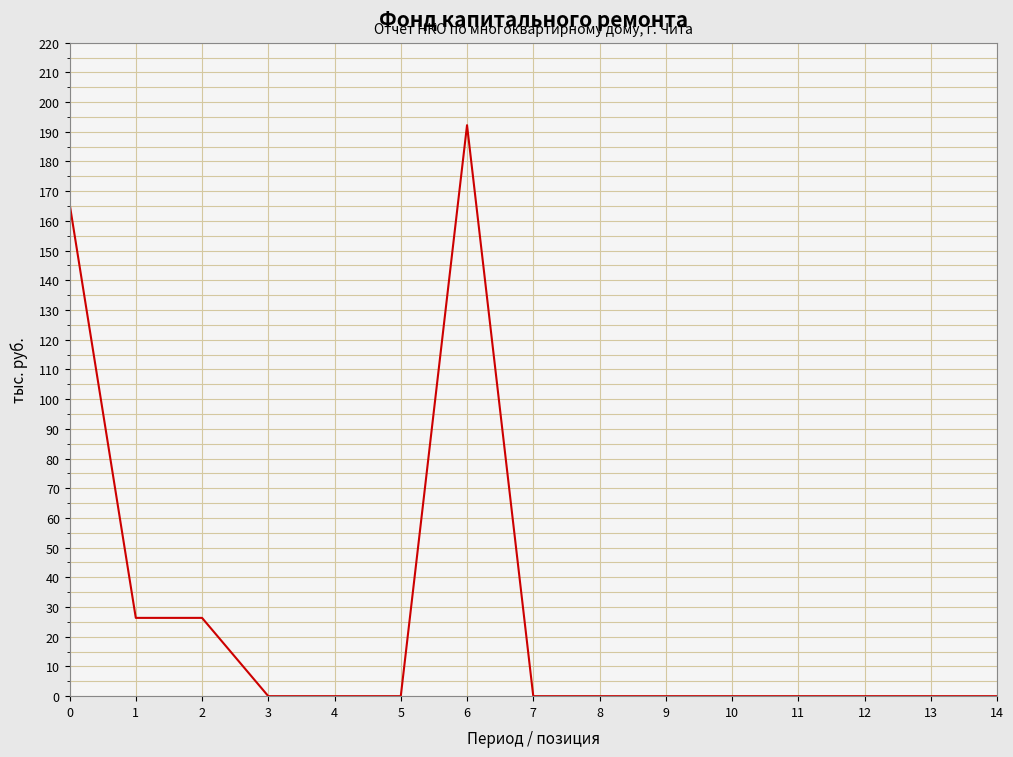

Reading right to left, extract all data points from this chart.

0.0	0.0	0.0	0.0	0.0	0.0	0.0	0.0	192.2	0.0	0.0	0.0	26.4	26.4	165.9